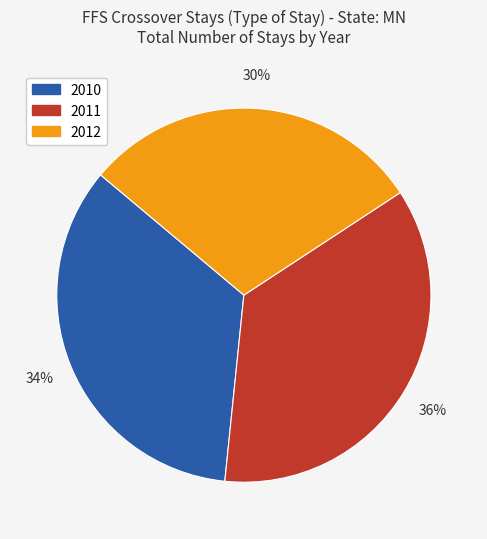

To the nearest percent, what is the combined percentage of 2012 and 2010?

64%